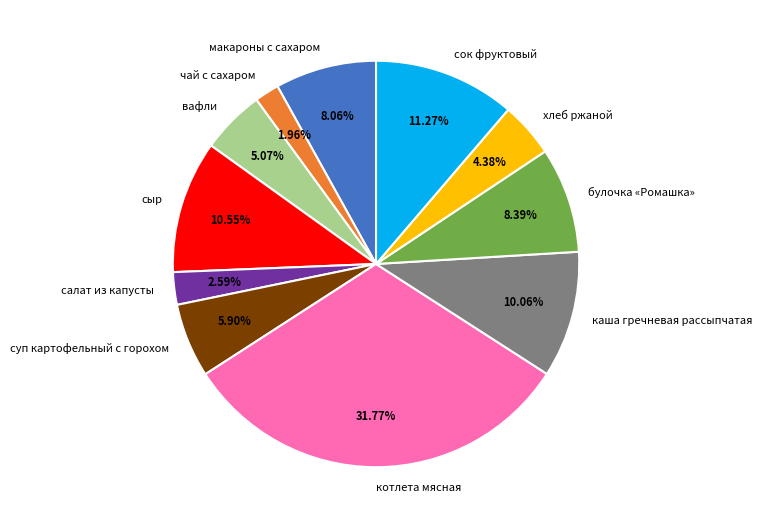

Does any single category account for the majority?

No